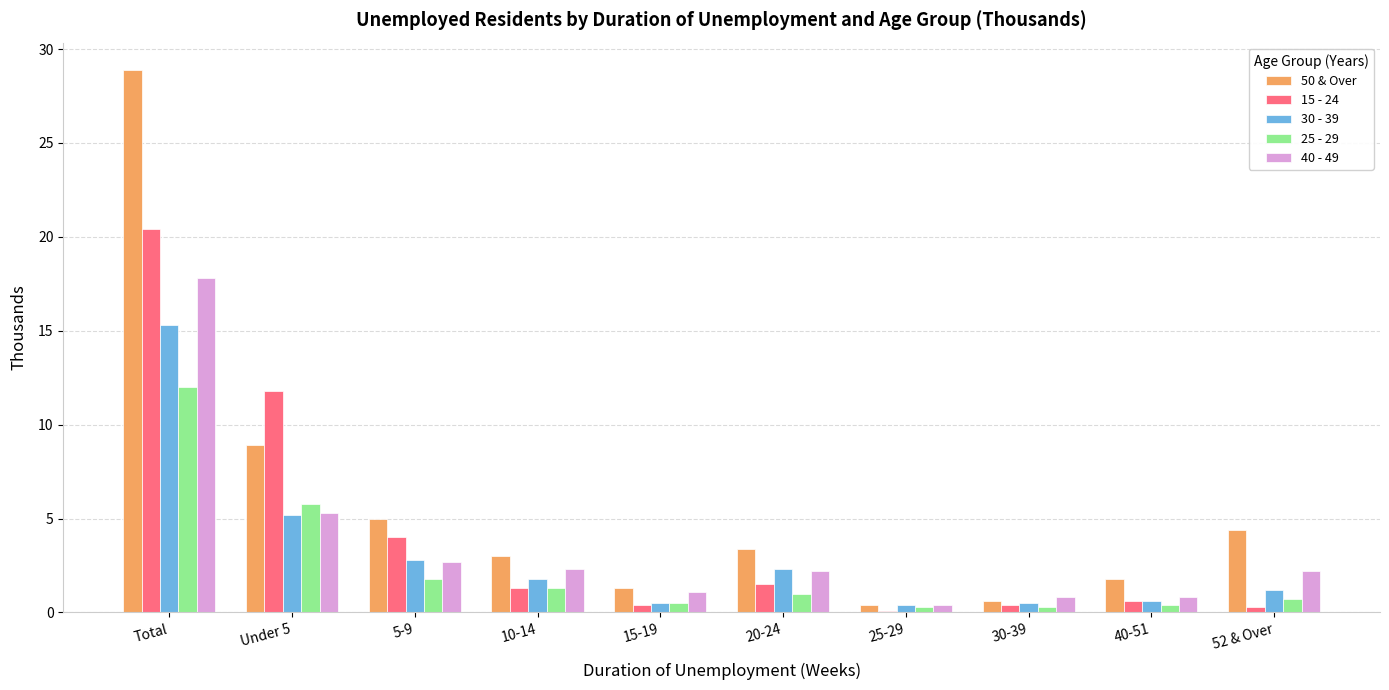

What is the difference between the 40 - 49 values at 25-29 and 10-14?

1.9